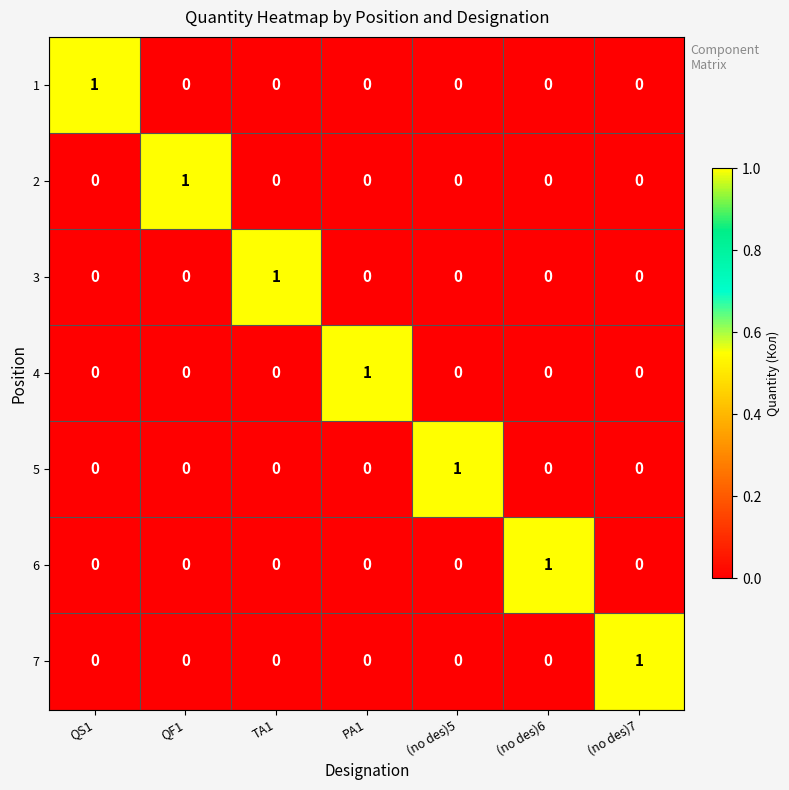

What is the difference between the highest and lowest values at (no des)6?

1